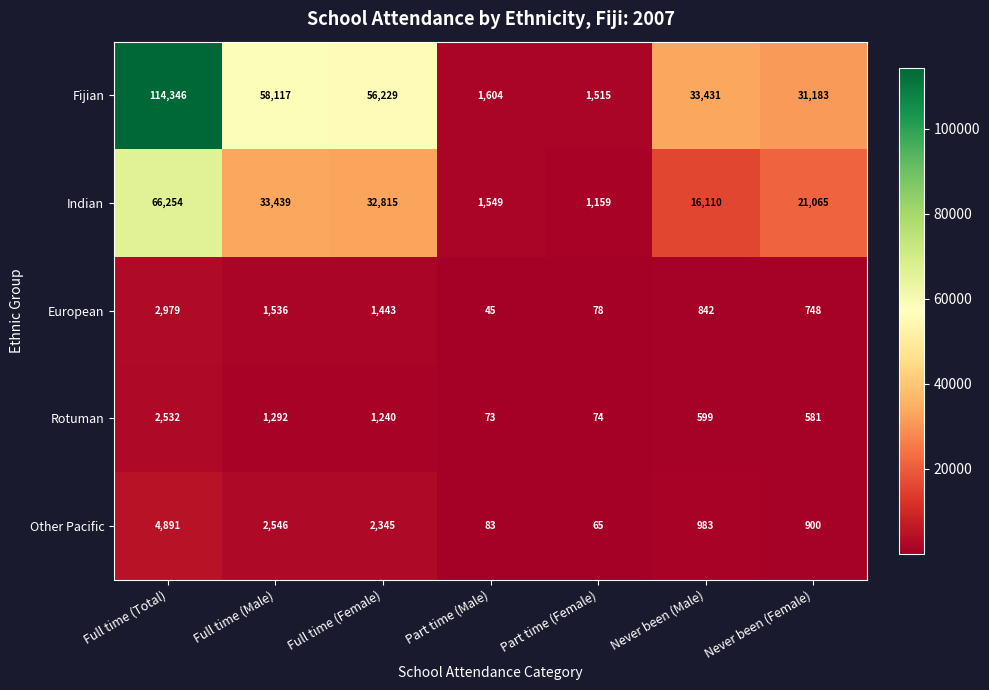

What is the sum of all Fijian values?

296425